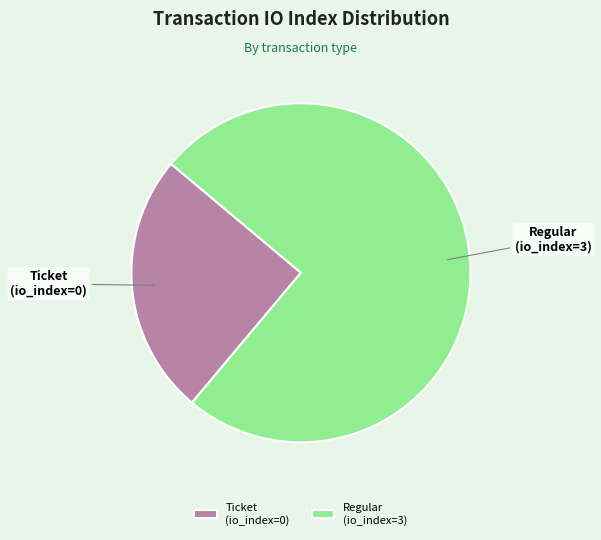

Approximately how many times larger is the value at Ticket (io_index=0) compared to Regular (io_index=3)?

0.3